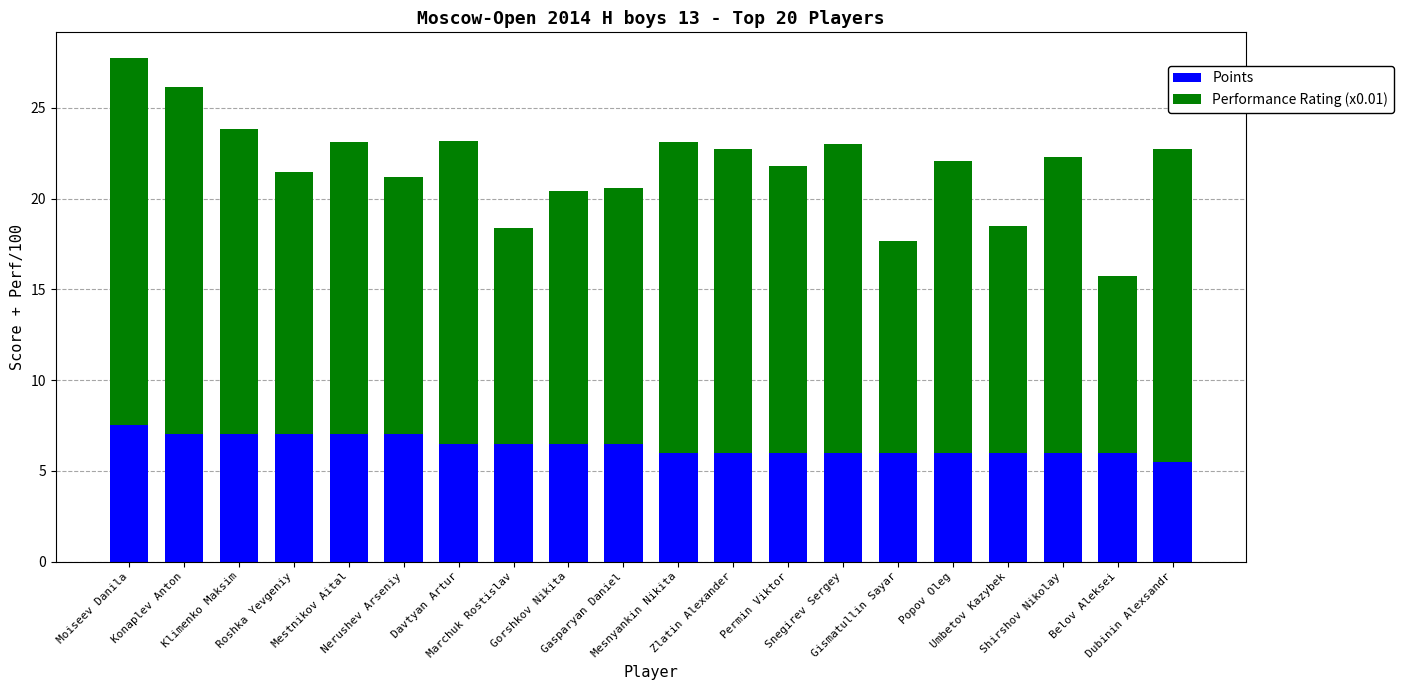

What is the average value of the Points series?

6.4